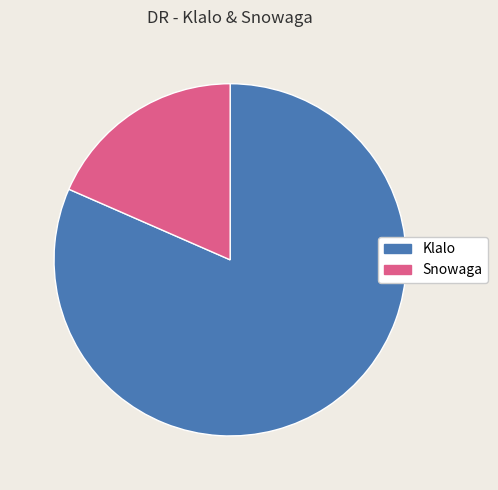

To the nearest percent, what is the average slice percentage?

50%